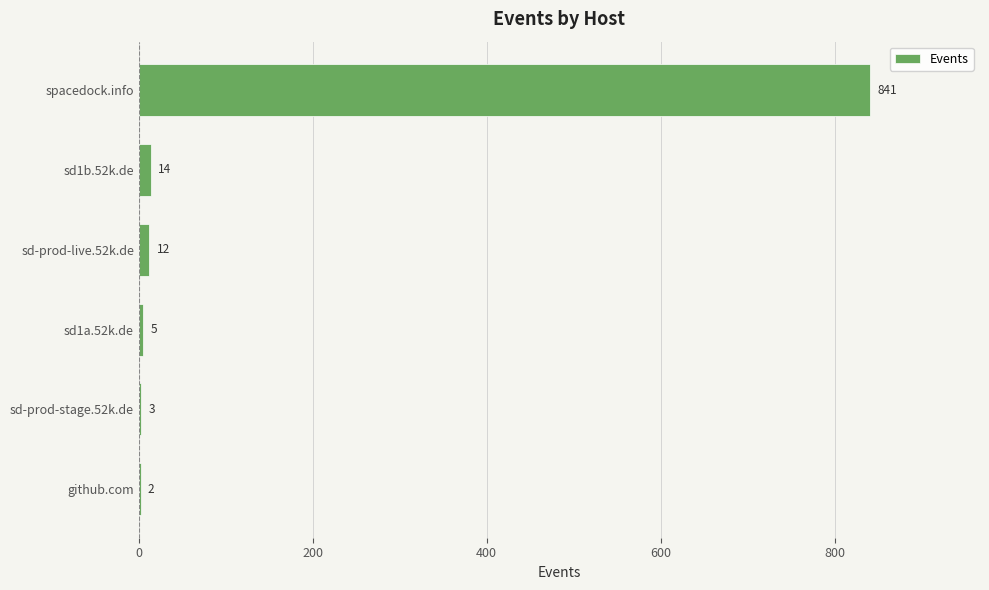

The chart shows a value of 1233 at spacedock.info. True or false?

False